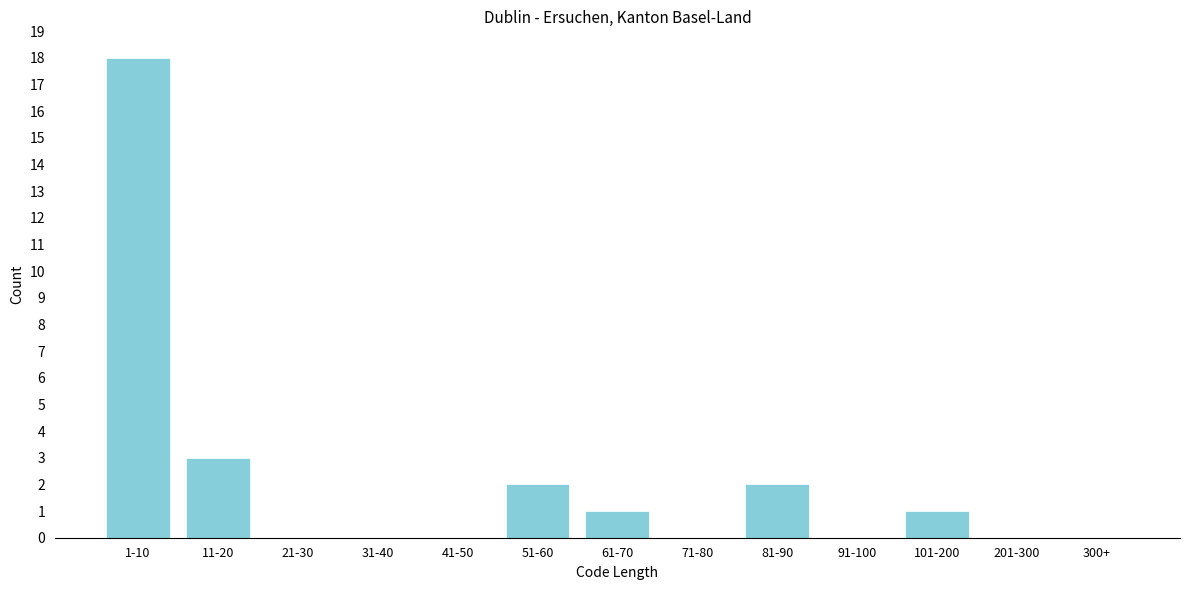

Reading left to right, transcribe all the data shown in this chart.

1-10=18	11-20=3	21-30=0	31-40=0	41-50=0	51-60=2	61-70=1	71-80=0	81-90=2	91-100=0	101-200=1	201-300=0	300+=0